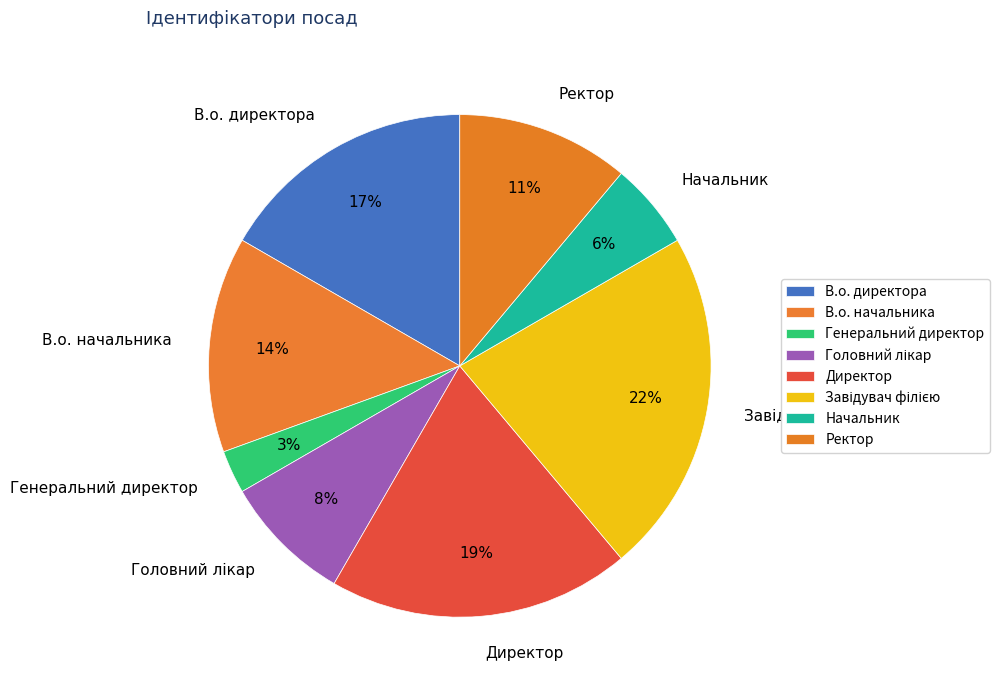

Between Ректор and В.о. директора, which is larger?

В.о. директора